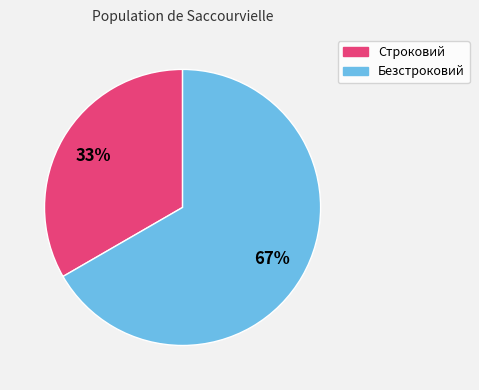

Approximately how many times larger is the value at Безстроковий compared to Строковий?

2.0